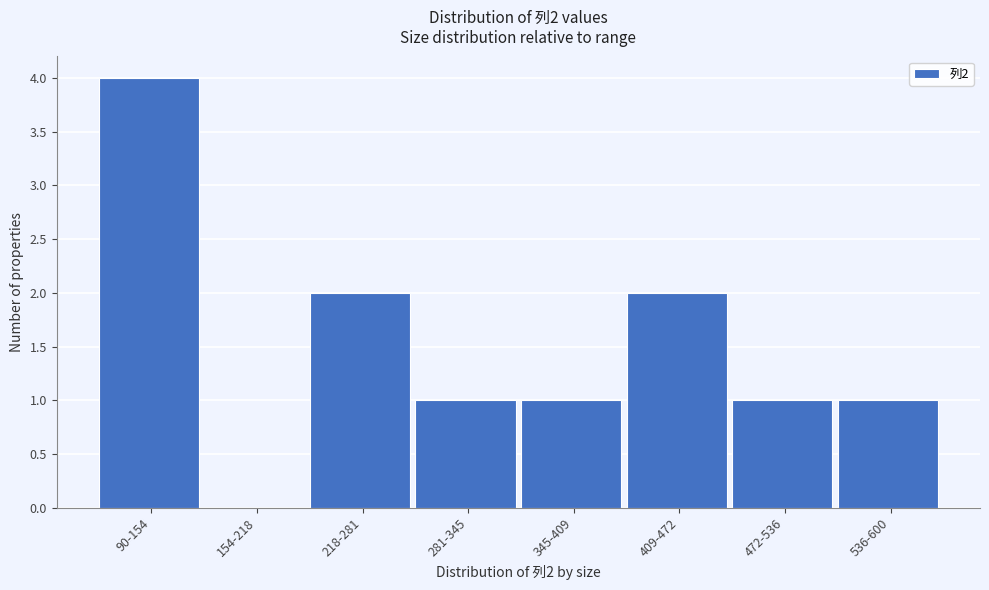

Reading left to right, transcribe all the data shown in this chart.

90-154=4	154-218=0	218-281=2	281-345=1	345-409=1	409-472=2	472-536=1	536-600=1